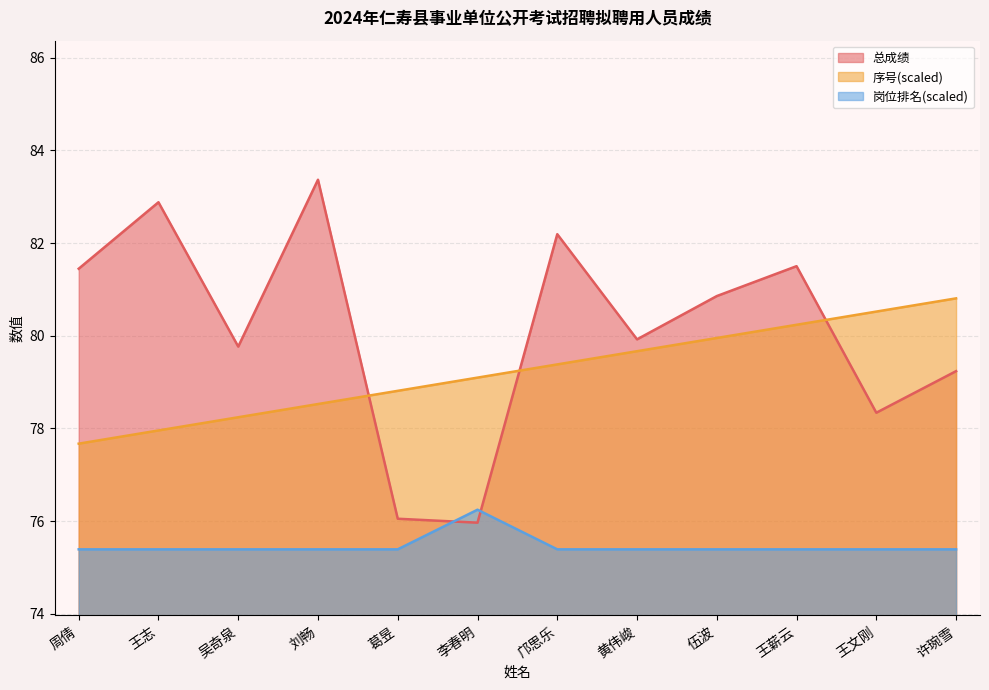

Reading left to right, what are all the values shown in this chart?

总成绩: 周倩=81.4	王志=82.9	吴奇泉=79.8	刘畅=83.4	葛昱=76.1	李春明=76.0	邝思乐=82.2	黄伟峻=79.9	伍波=80.9	王薪云=81.5	王文刚=78.3	许琬雪=79.2
序号: 周倩=77.7	王志=78.0	吴奇泉=78.2	刘畅=78.5	葛昱=78.8	李春明=79.1	邝思乐=79.4	黄伟峻=79.7	伍波=80.0	王薪云=80.2	王文刚=80.5	许琬雪=80.8
岗位排名: 周倩=75.4	王志=75.4	吴奇泉=75.4	刘畅=75.4	葛昱=75.4	李春明=76.2	邝思乐=75.4	黄伟峻=75.4	伍波=75.4	王薪云=75.4	王文刚=75.4	许琬雪=75.4